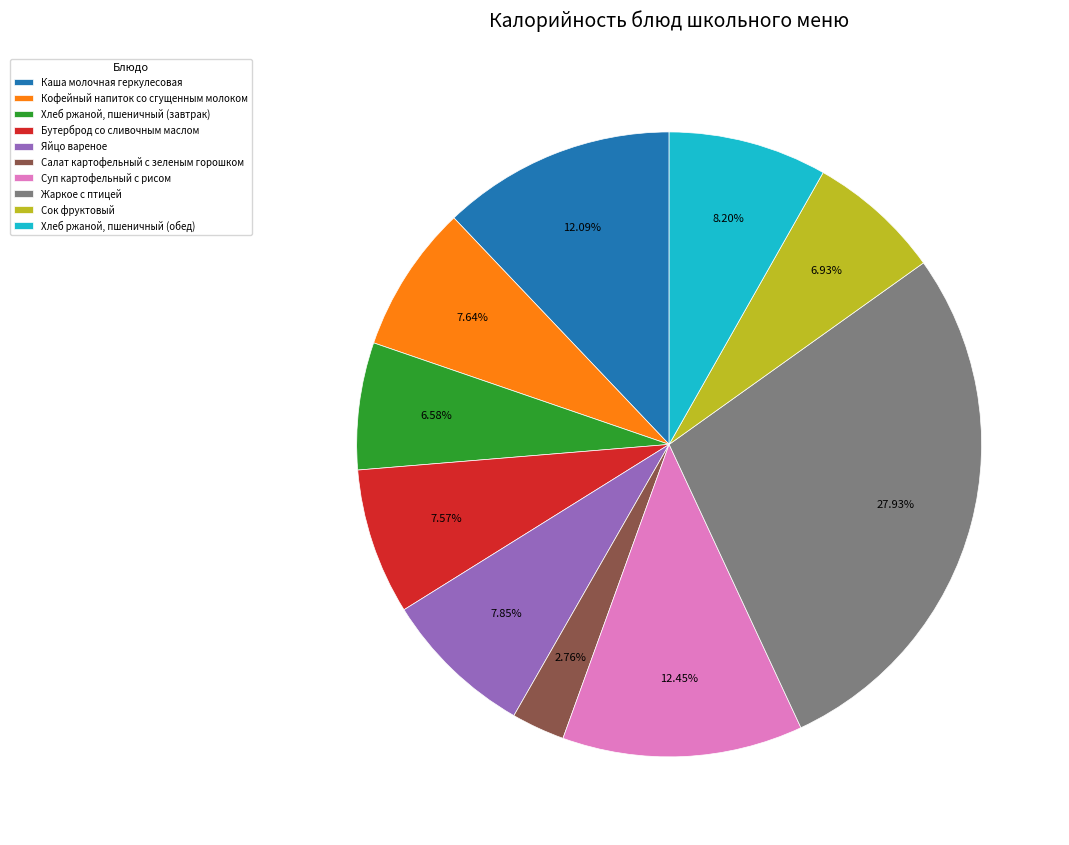

What is the ratio of the value at Салат картофельный с зеленым горошком to the value at Жаркое с птицей?

0.1